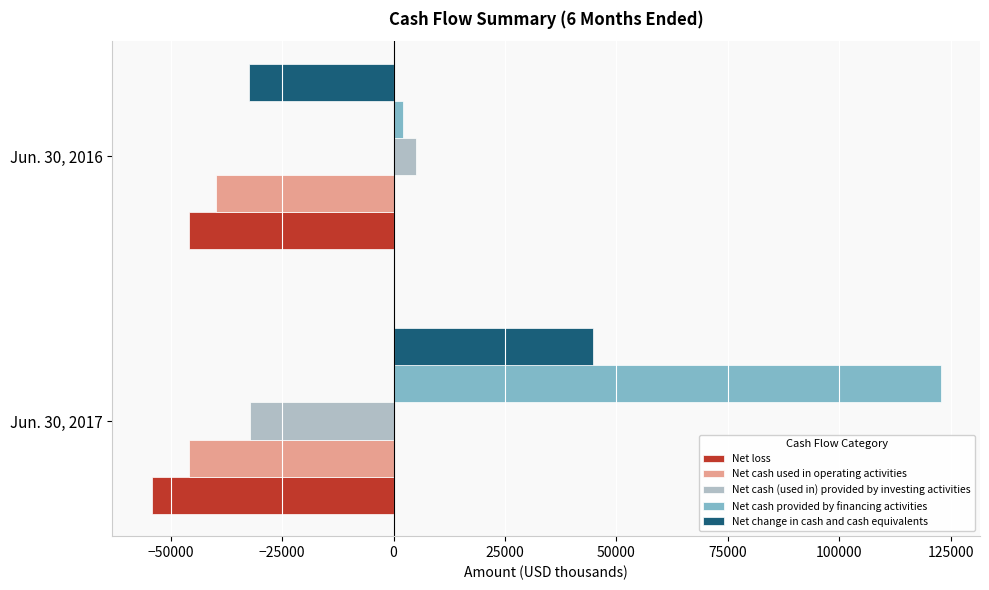

What is the sum of all Net cash (used in) provided by investing activities values?

-27092